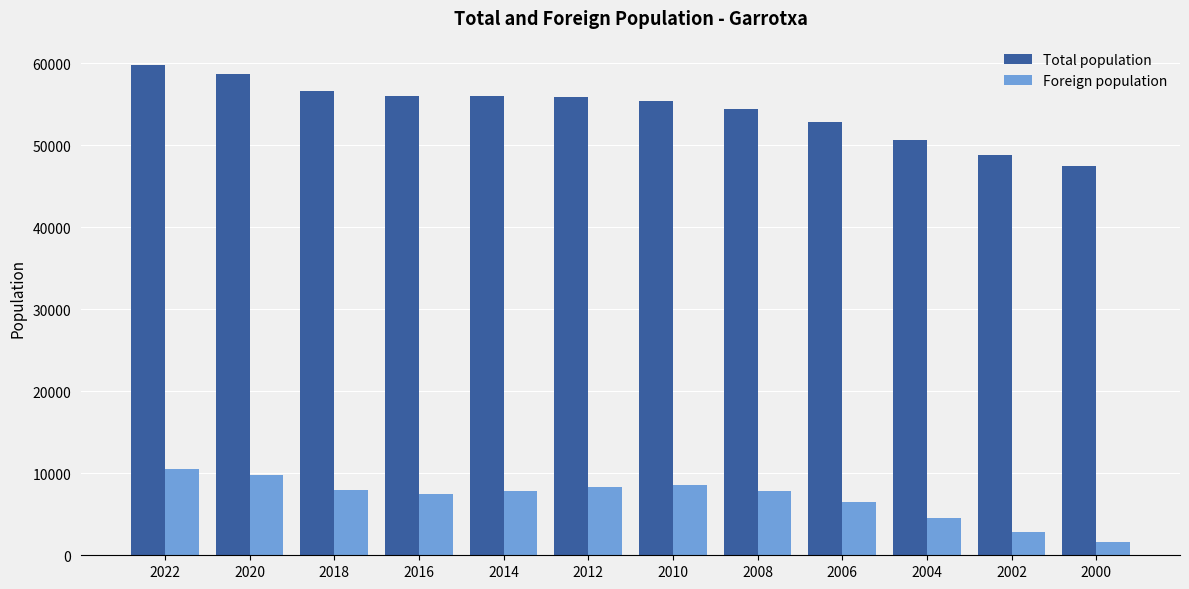

Rank the series at 2012 from lowest to highest value.

Foreign population, Total population